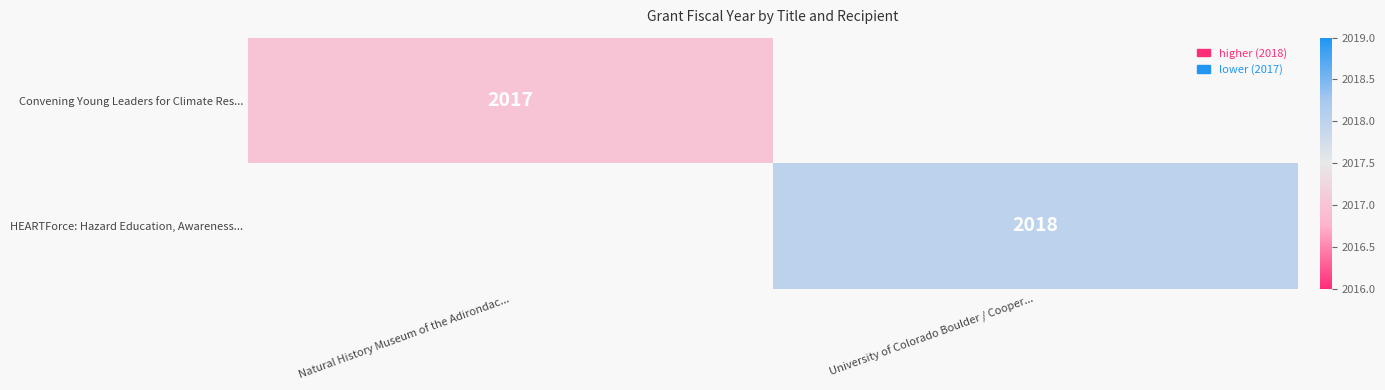

Which label corresponds to the largest value in the chart?

University of Colorado Boulder / Cooper...